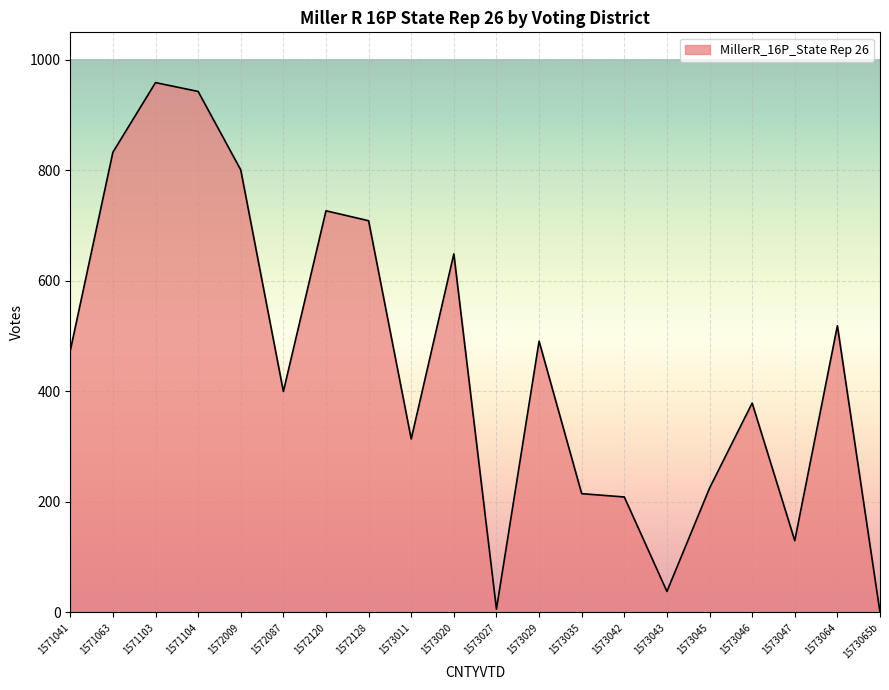

Read the value at 1573042.

209